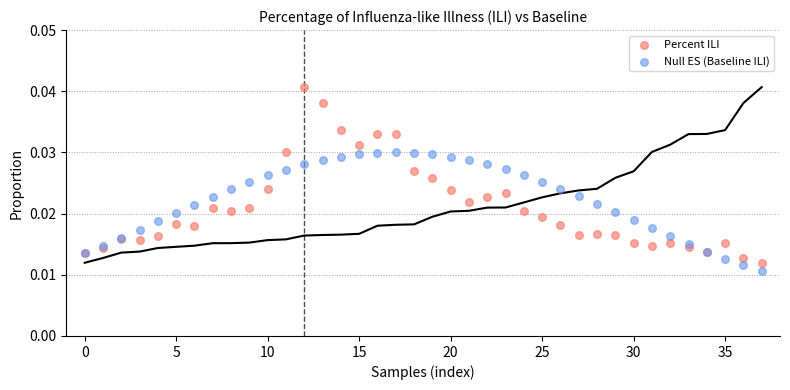

Which series contains the highest Y value?

Percent ILI